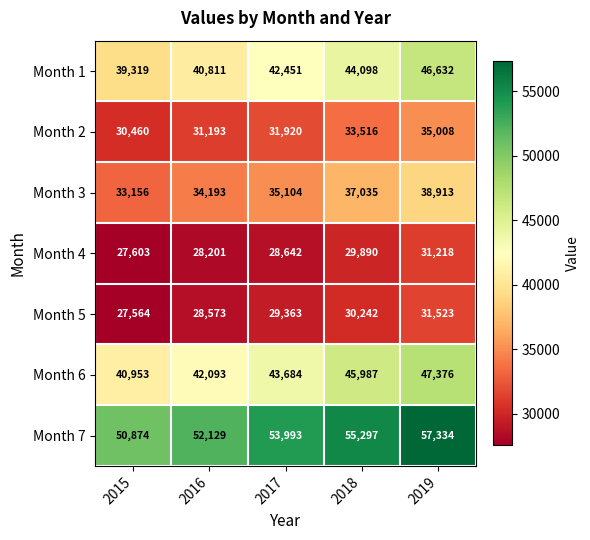

Which series has the widest spread of values?

Month 1